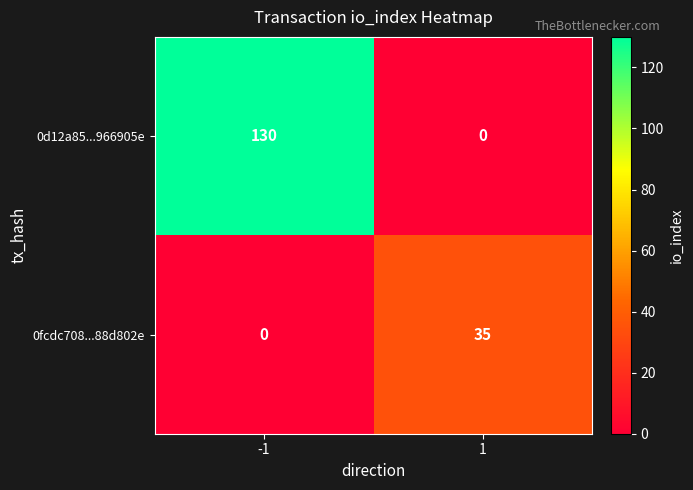

True or false: 0d12a85...966905e has a value of 0 at 1.

True